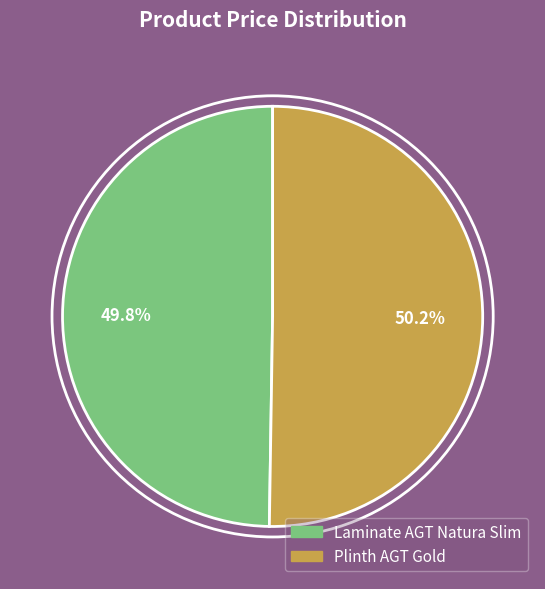

What is the total percentage of Plinth AGT Gold and Laminate AGT Natura Slim?

100.0%